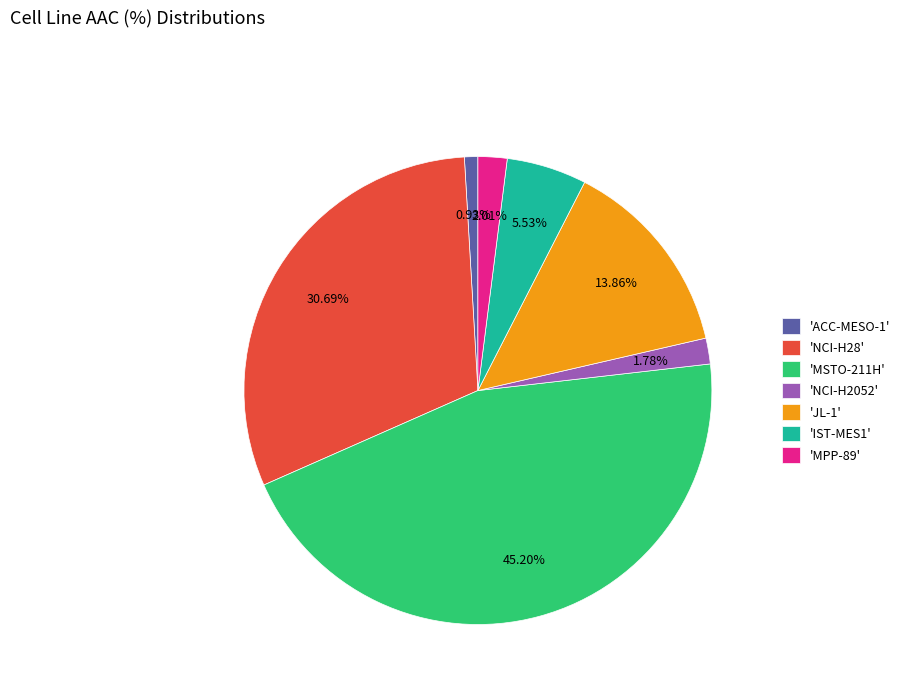

Is the sum of 'NCI-H2052' and 'ACC-MESO-1' greater than half?

No